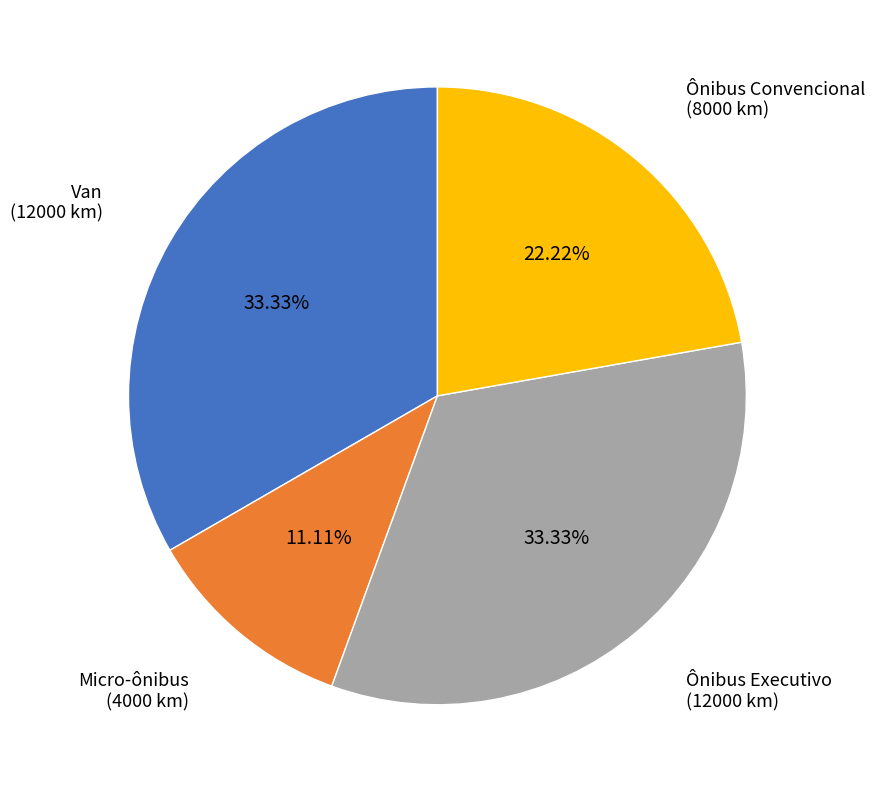

Is there any slice that represents more than half of the pie?

No